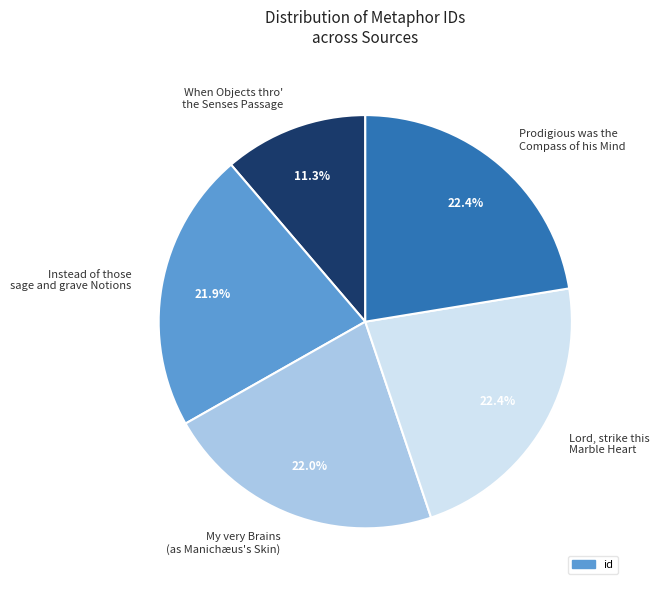

What percentage is the When Objects thro' the Senses Passage slice, to the nearest percent?

11%